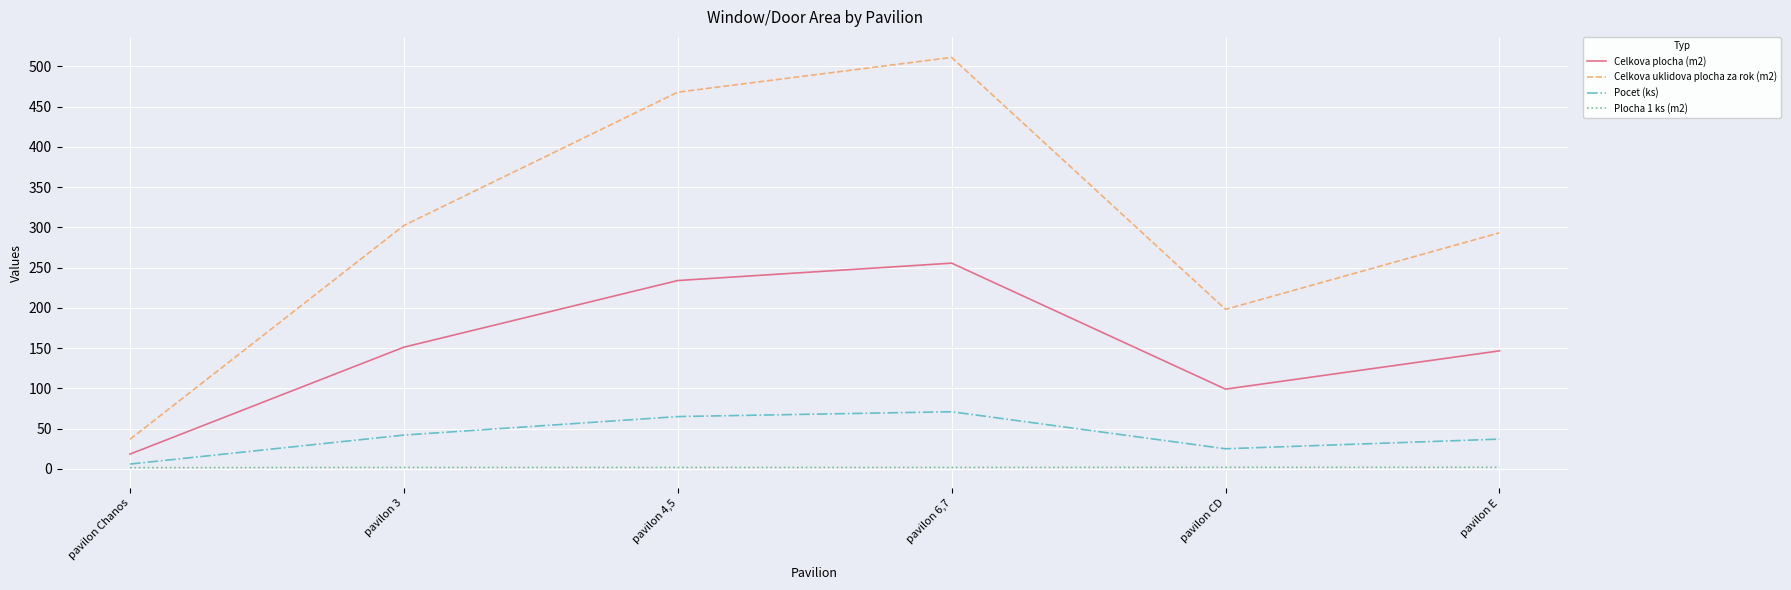

Rank the series by their maximum value, from lowest to highest.

Plocha 1 ks (m2), Pocet (ks), Celkova plocha (m2), Celkova uklidova plocha za rok (m2)